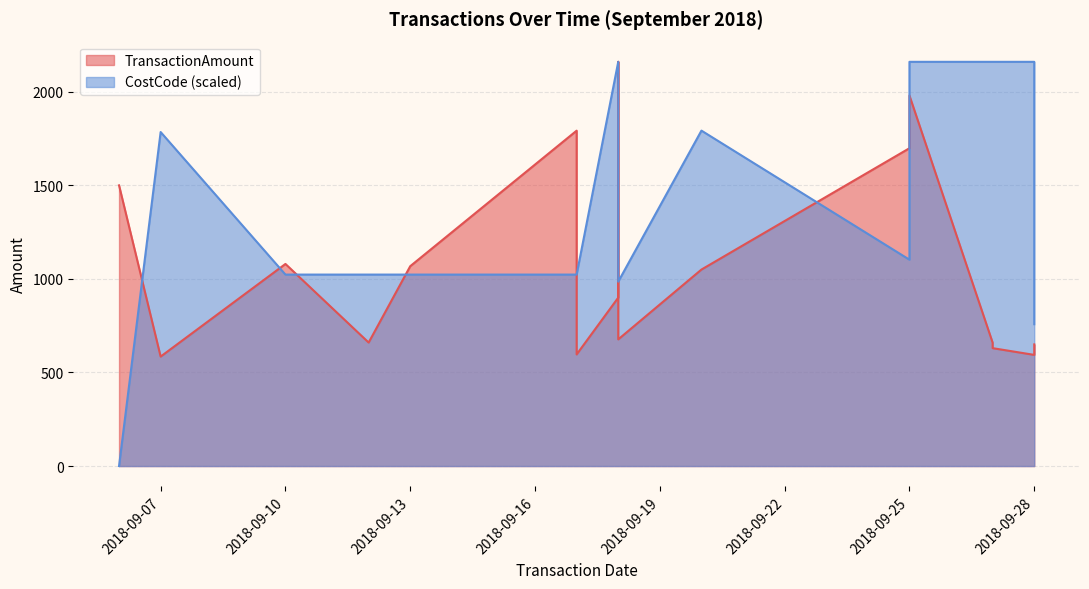

What is the value of the TransactionAmount point at the 16th from the left?

659.4